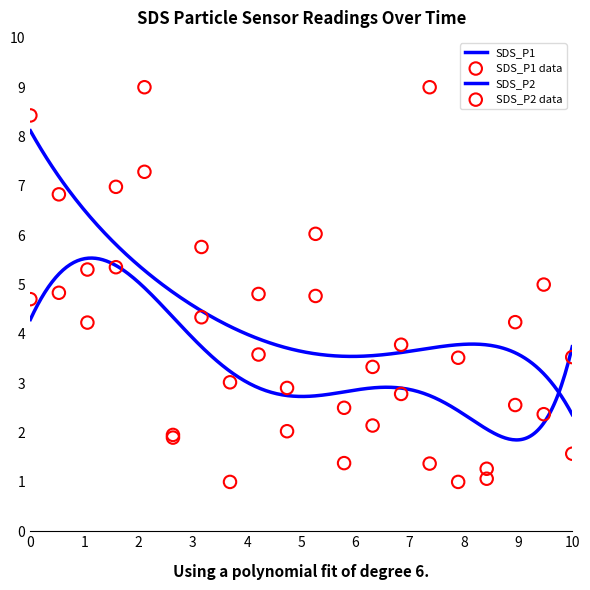

Which series contains the highest Y value?

SDS_P1